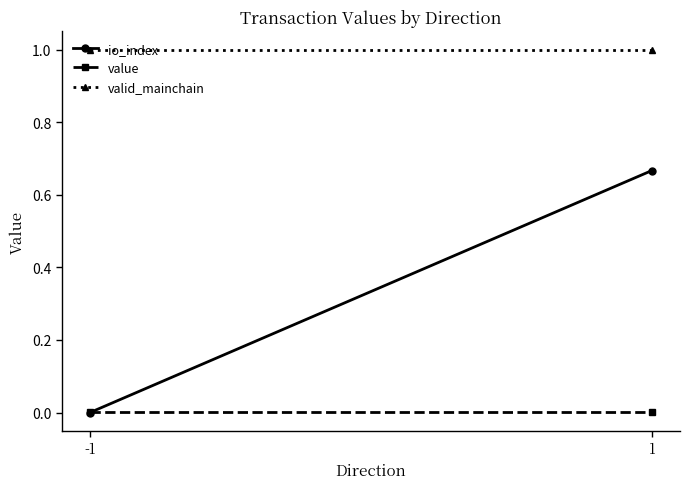

What is the sum of the io_index values at 1 and -1?

0.7